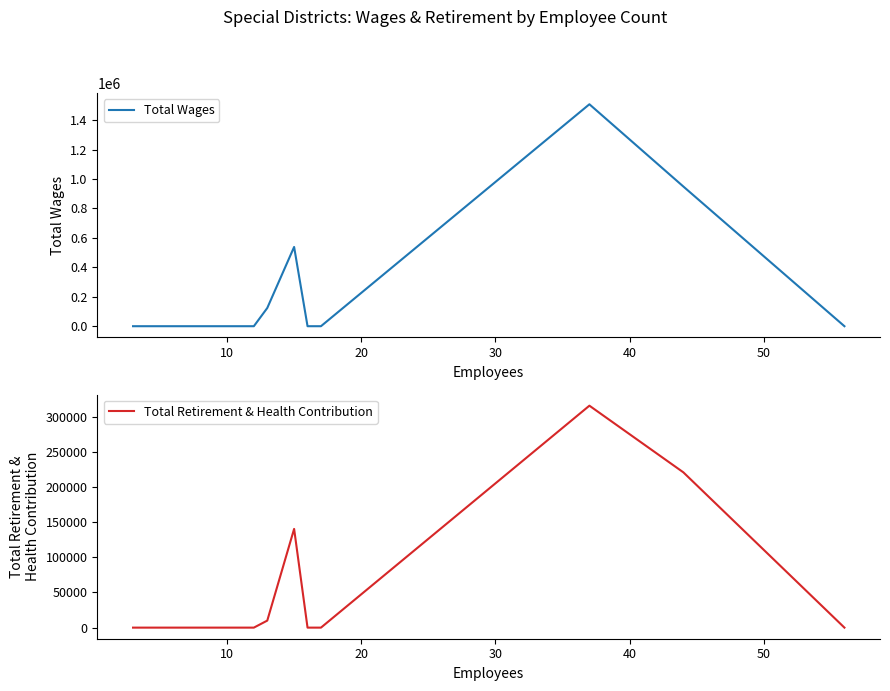

List the series in order of their overall mean, lowest first.

Total Retirement & Health Contribution, Total Wages